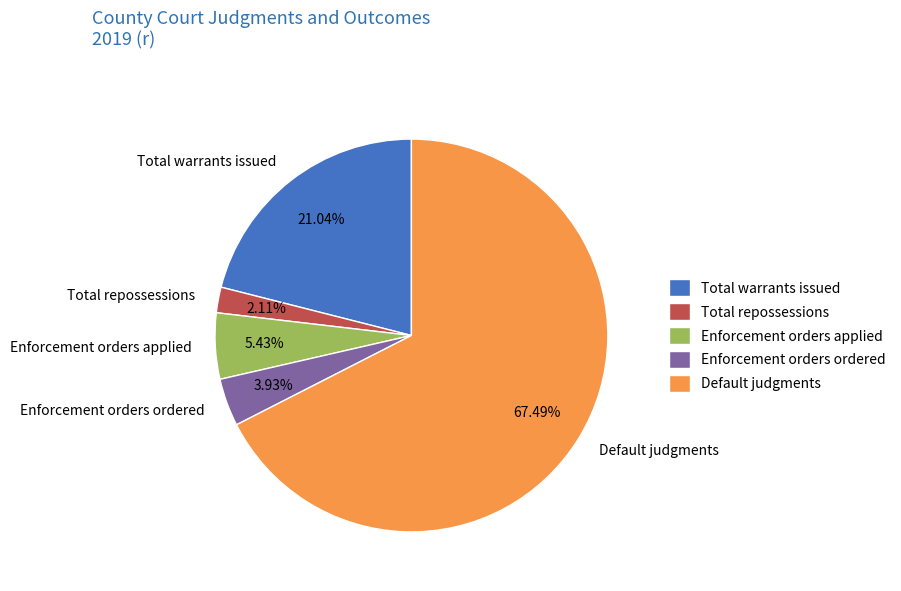

Which category has the biggest portion of the pie?

Default judgments